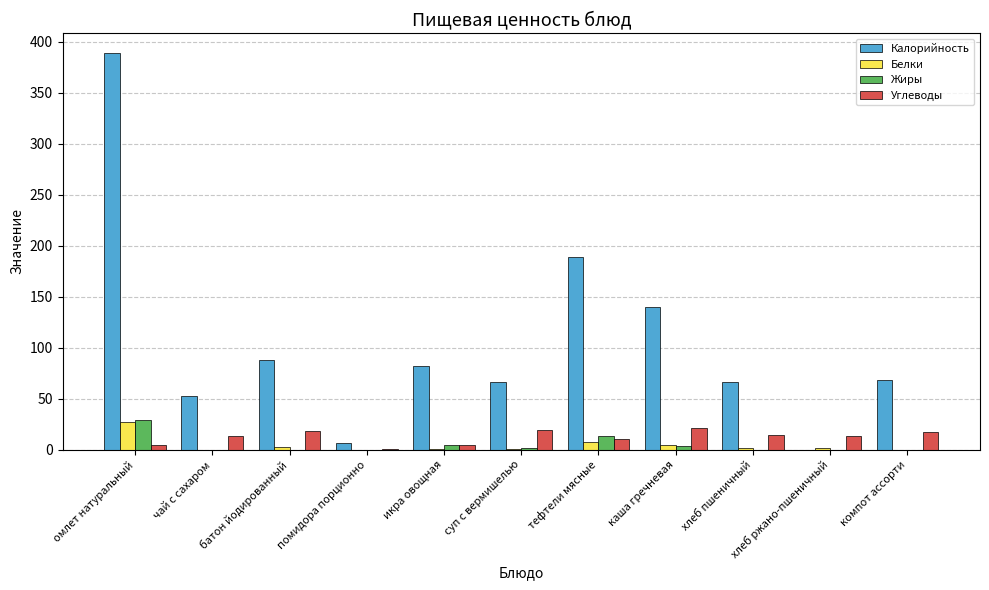

Which category has the highest value across all series?

омлет натуральный